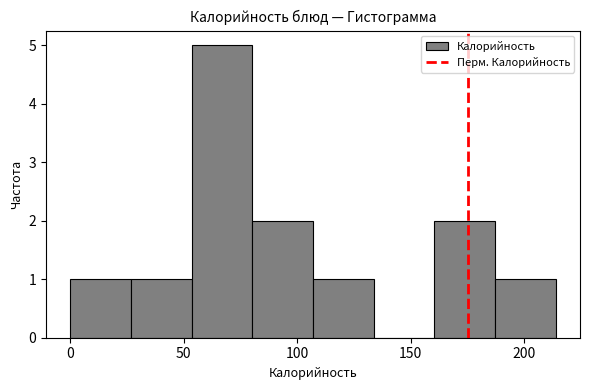

Which range on the x-axis has the tallest bar?

55 to 80